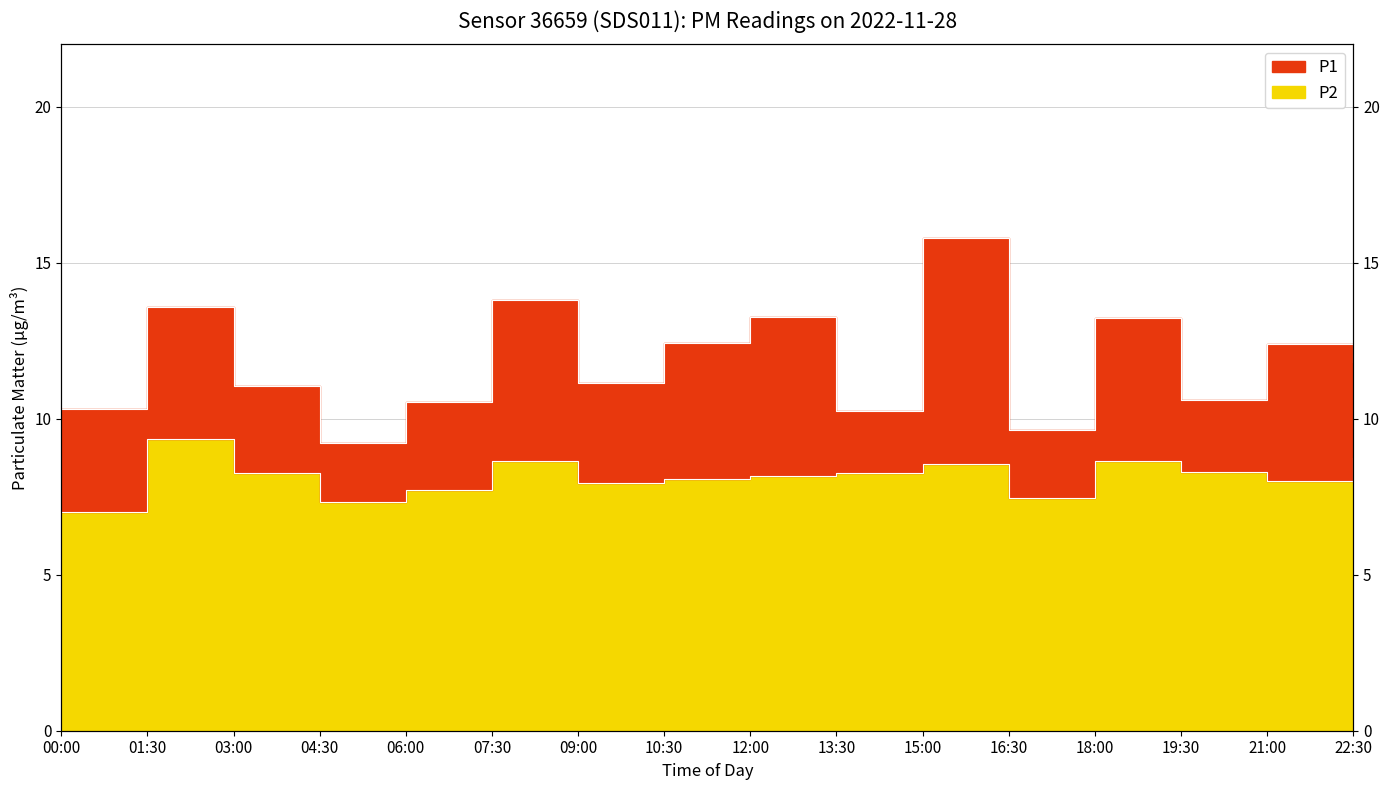

The P2 series shows 8.8 at 22:30. True or false?

True